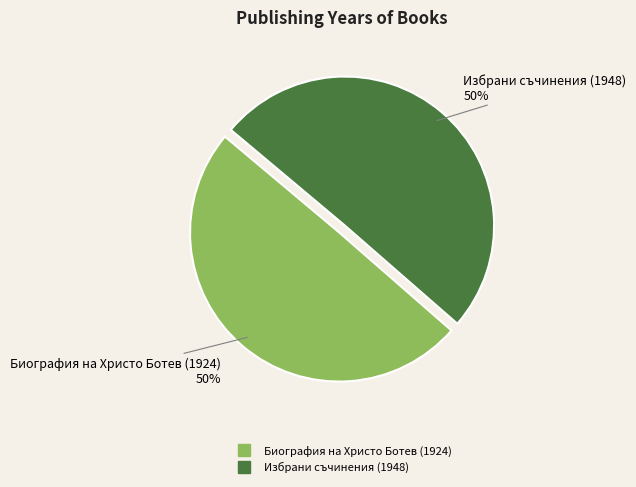

What is the ratio of the value at Биография на Христо Ботев (1924) to the value at Избрани съчинения (1948)?

1.0